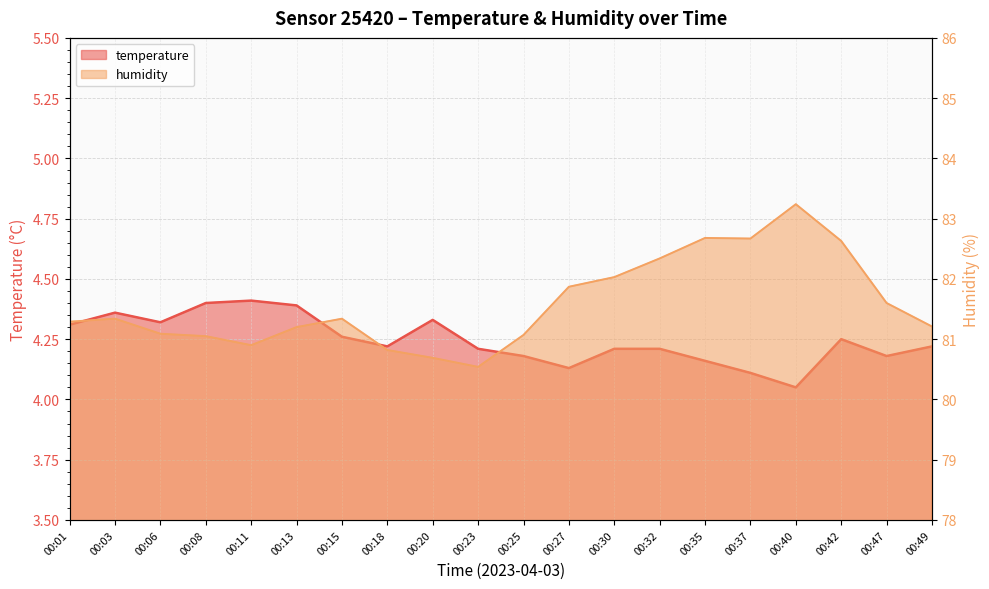

Which category has the lowest value across all series?

00:40